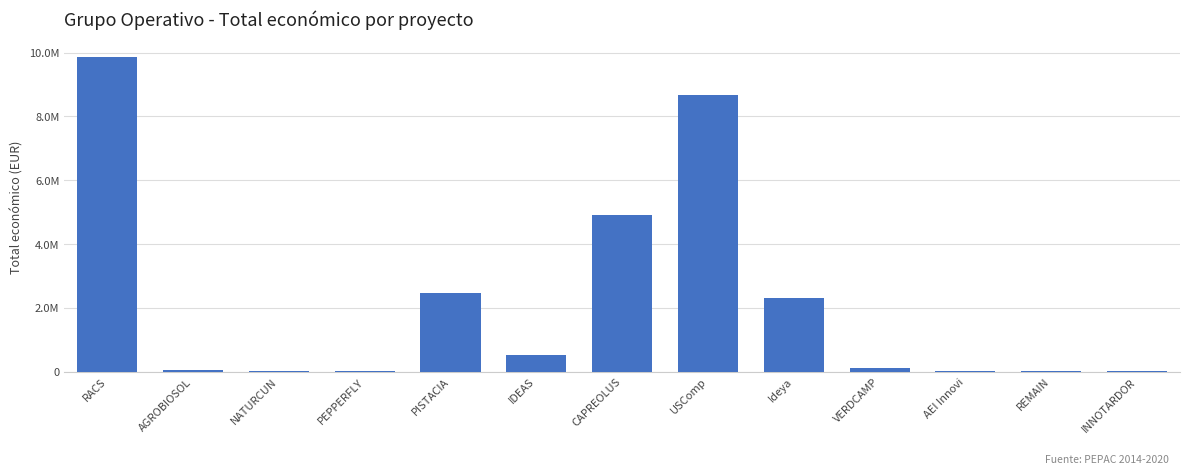

Approximately how many times larger is the value at USComp compared to NATURCUN?

446.0